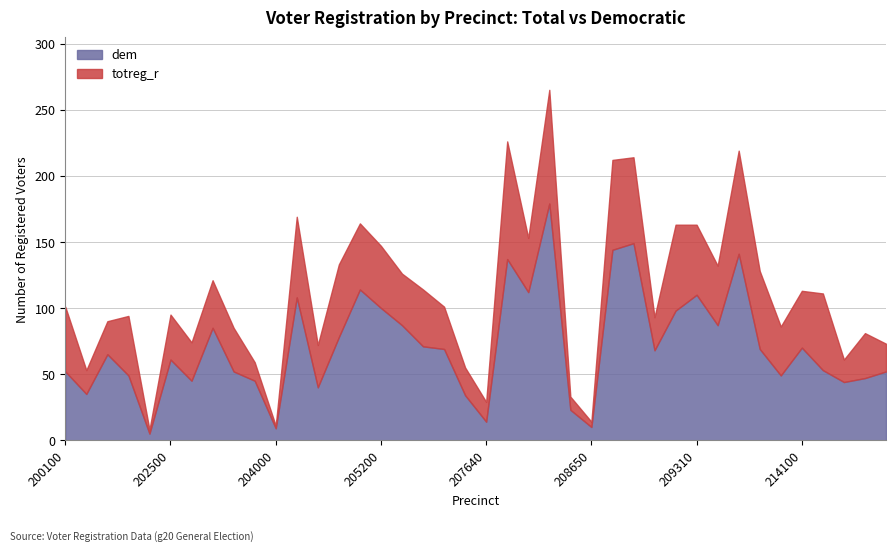

At which category does totreg_r reach its first local peak?

201800